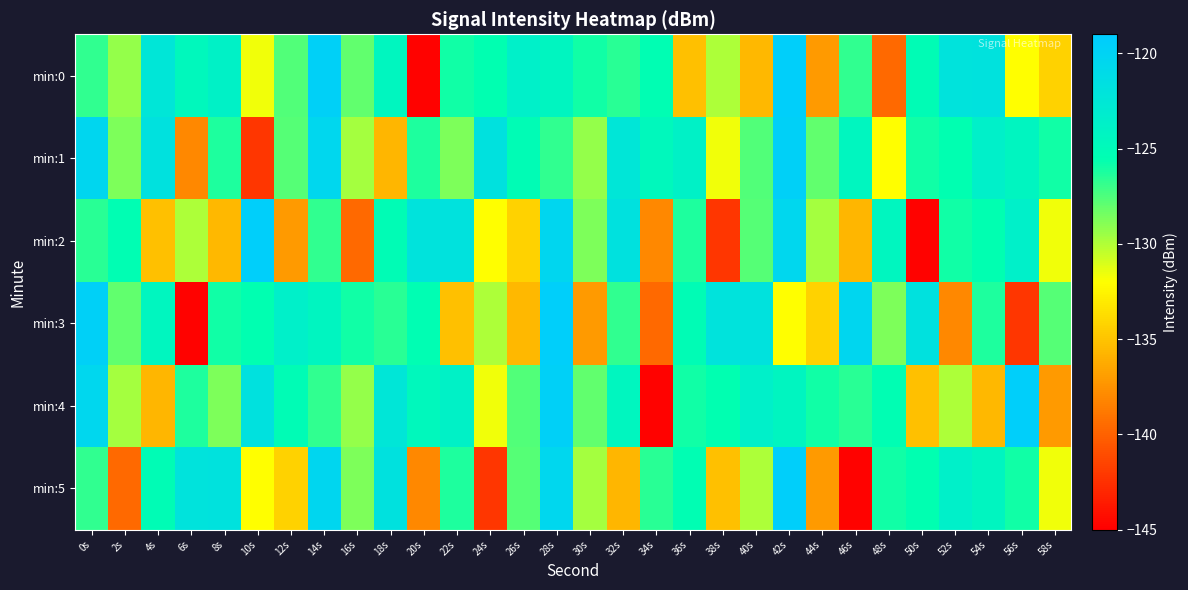

Count the number of data series in this chart.

6